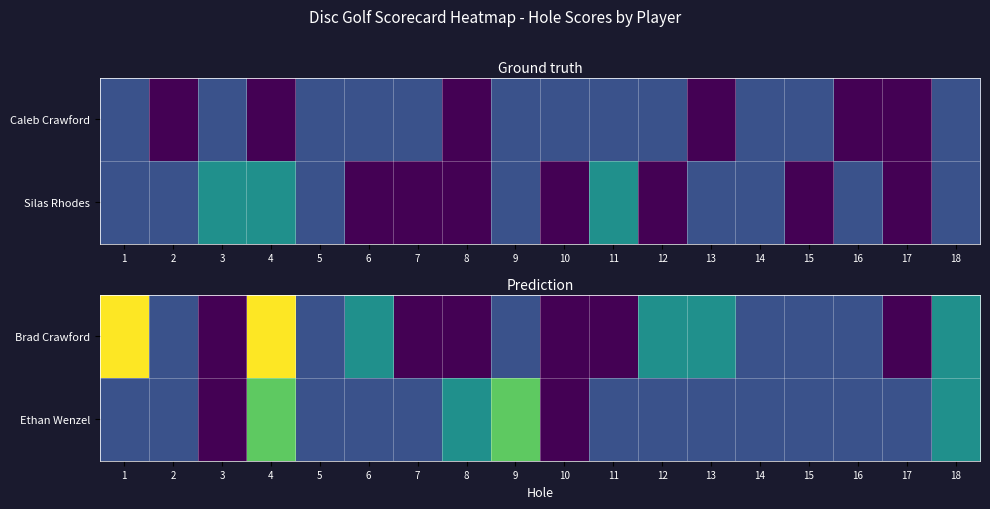

Which category has the lowest value in the Ethan Wenzel series?

3